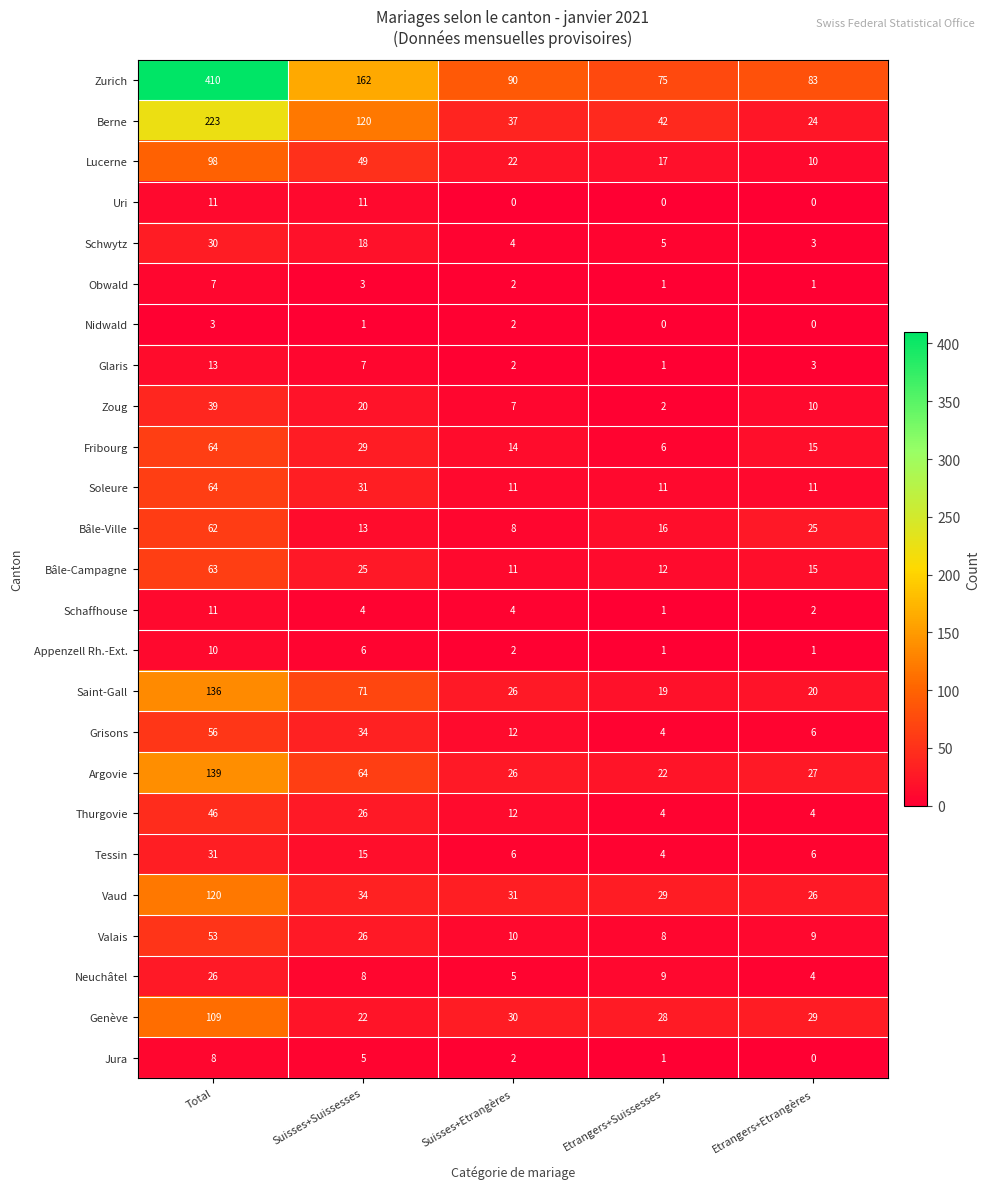

What is the sum of all Genève values?

218